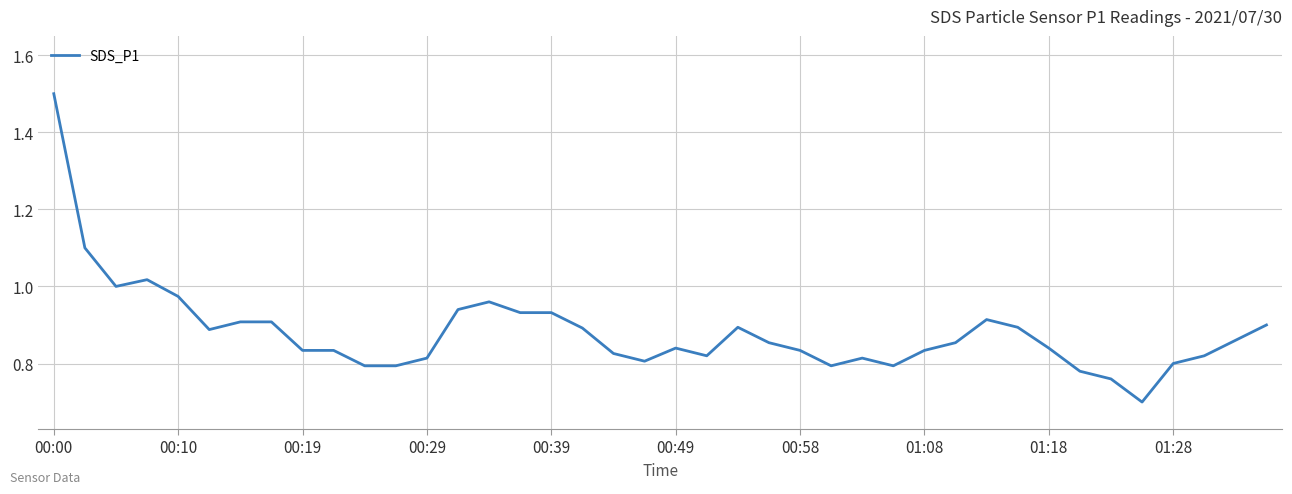

Is this an area chart (filled region under the line)?

No